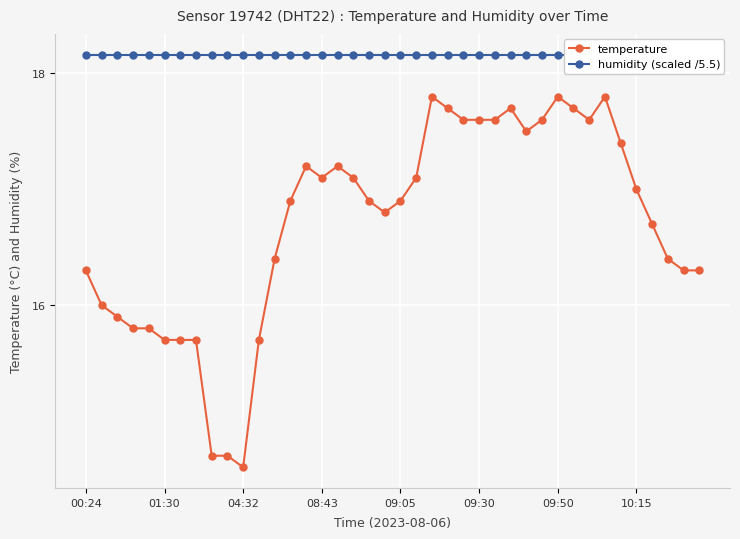

Reading right to left, list all the values displayed in this chart.

temperature: 16.3	16.3	16.4	16.7	17.0	17.4	17.8	17.6	17.7	17.8	17.6	17.5	17.7	17.6	17.6	17.6	17.7	17.8	17.1	16.9	16.8	16.9	17.1	17.2	17.1	17.2	16.9	16.4	15.7	14.6	14.7	14.7	15.7	15.7	15.7	15.8	15.8	15.9	16.0	16.3
humidity (scaled /5.5): 18.2	18.2	18.2	18.2	18.2	18.2	18.2	18.2	18.2	18.2	18.2	18.2	18.2	18.2	18.2	18.2	18.2	18.2	18.2	18.2	18.2	18.2	18.2	18.2	18.2	18.2	18.2	18.2	18.2	18.2	18.2	18.2	18.2	18.2	18.2	18.2	18.2	18.2	18.2	18.2